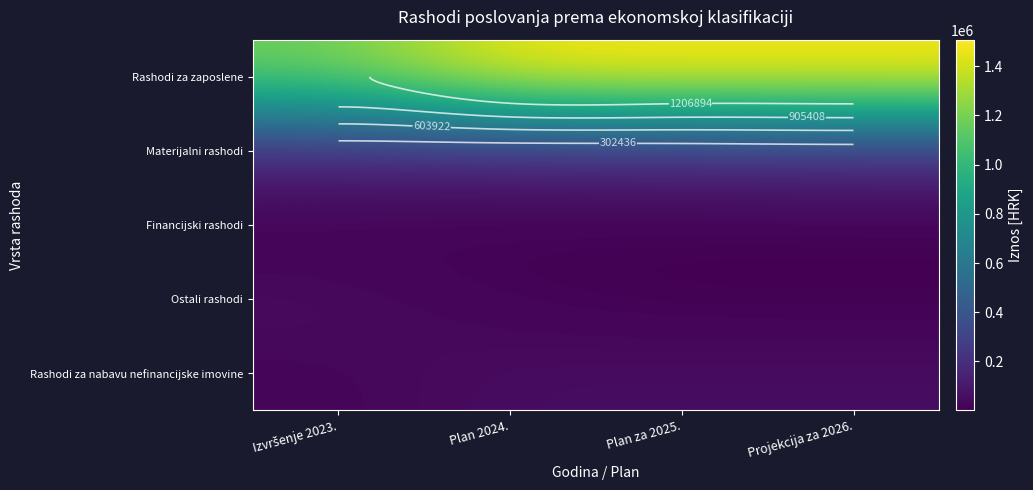

At how many categories does at least one series exceed 127555?

4